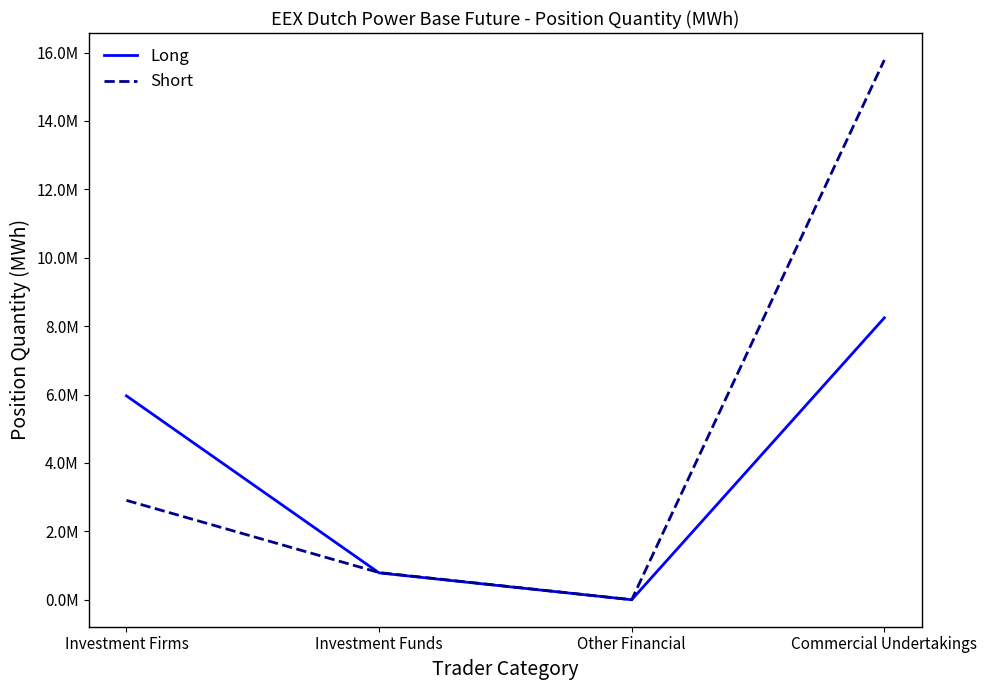

After their last crossing, which series has the higher values: Short or Long?

Short